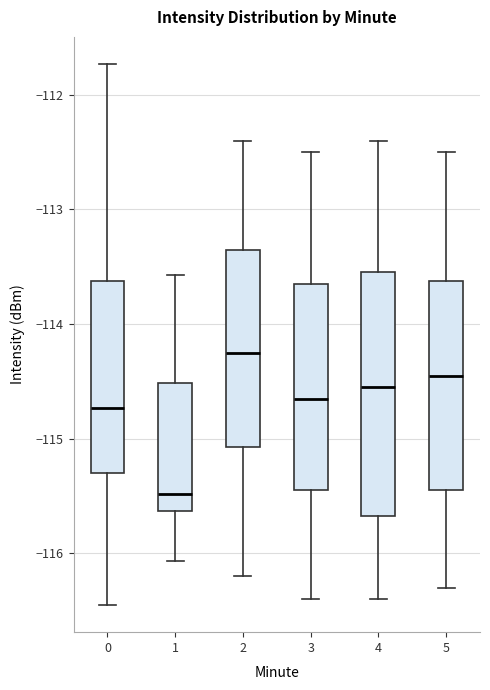

Where is the lower edge of the box at x = 4 on the y-axis? The values are not printed on the chart, so give them approximately, as read against the axis.

-115.7